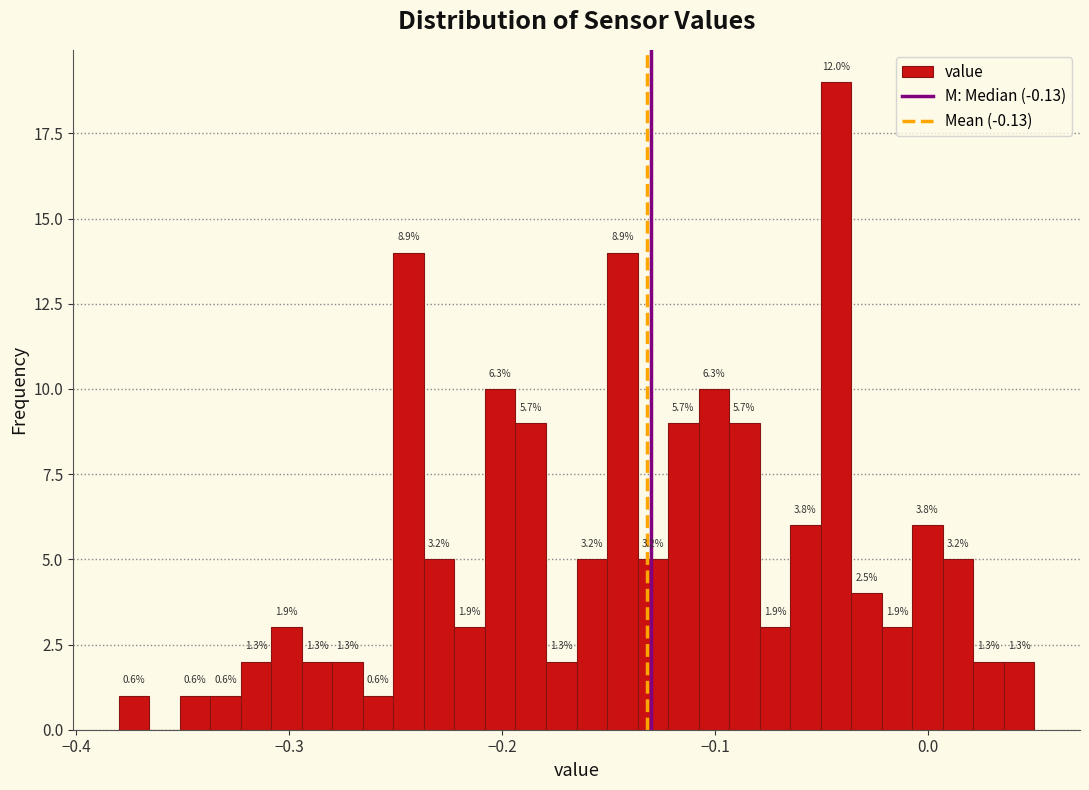

Around what value on the x-axis is the tallest bar? Give the approximate position of its centre, as read against the axis.

-0.04